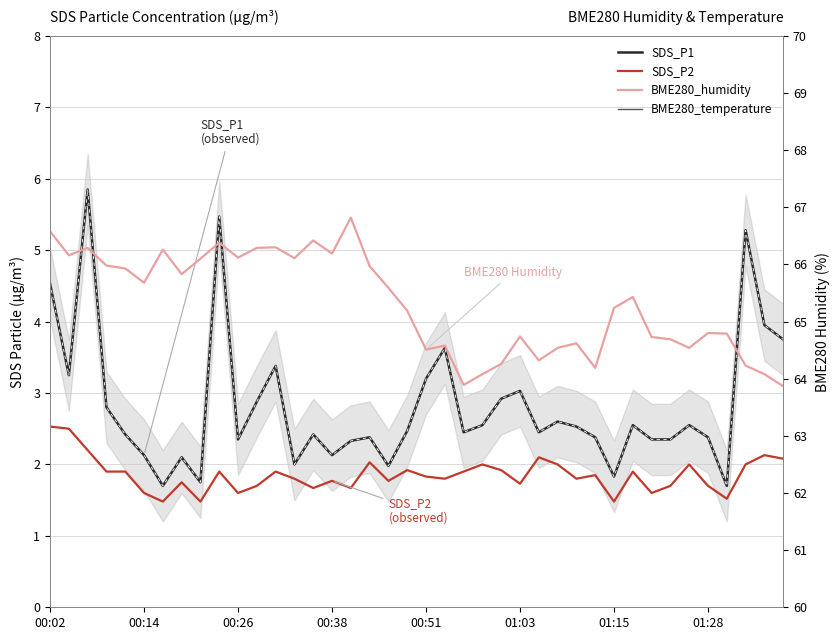

True or false: BME280_humidity and SDS_P2 cross at least once.

False